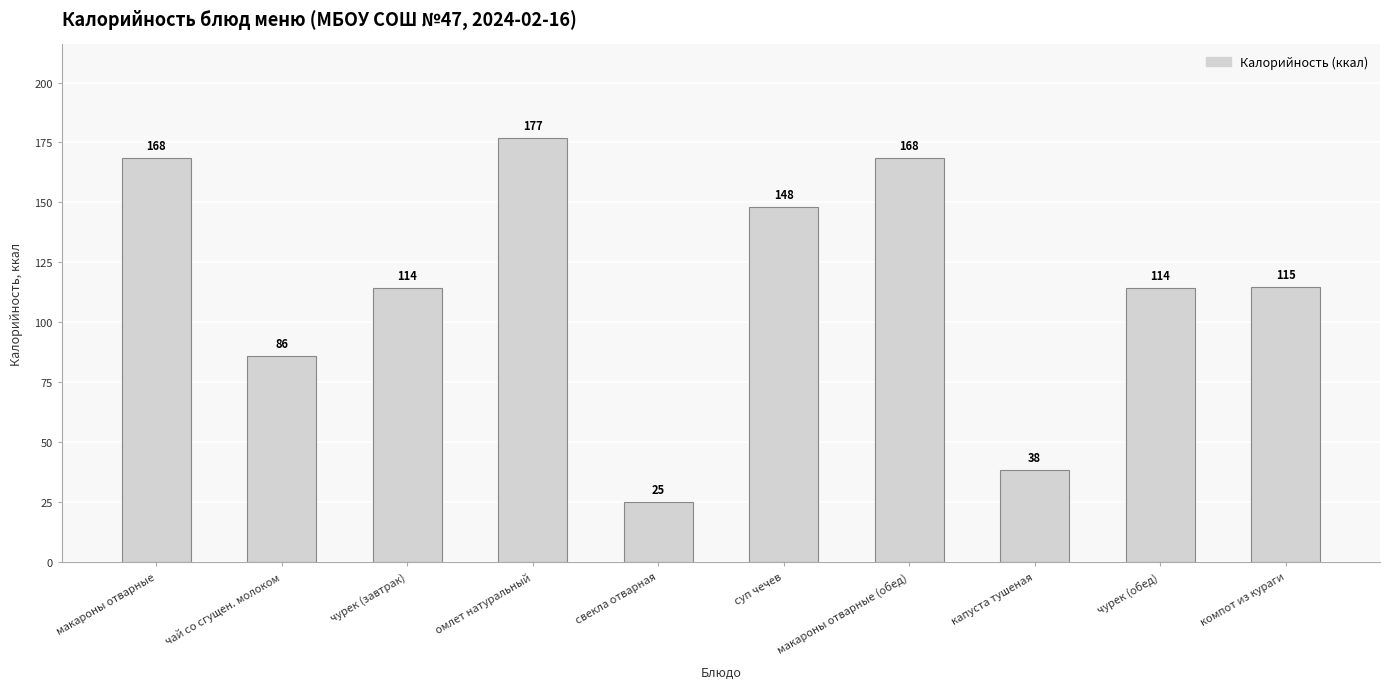

What is the difference between the values at чай со сгущен. молоком and чурек (обед)?

28.2